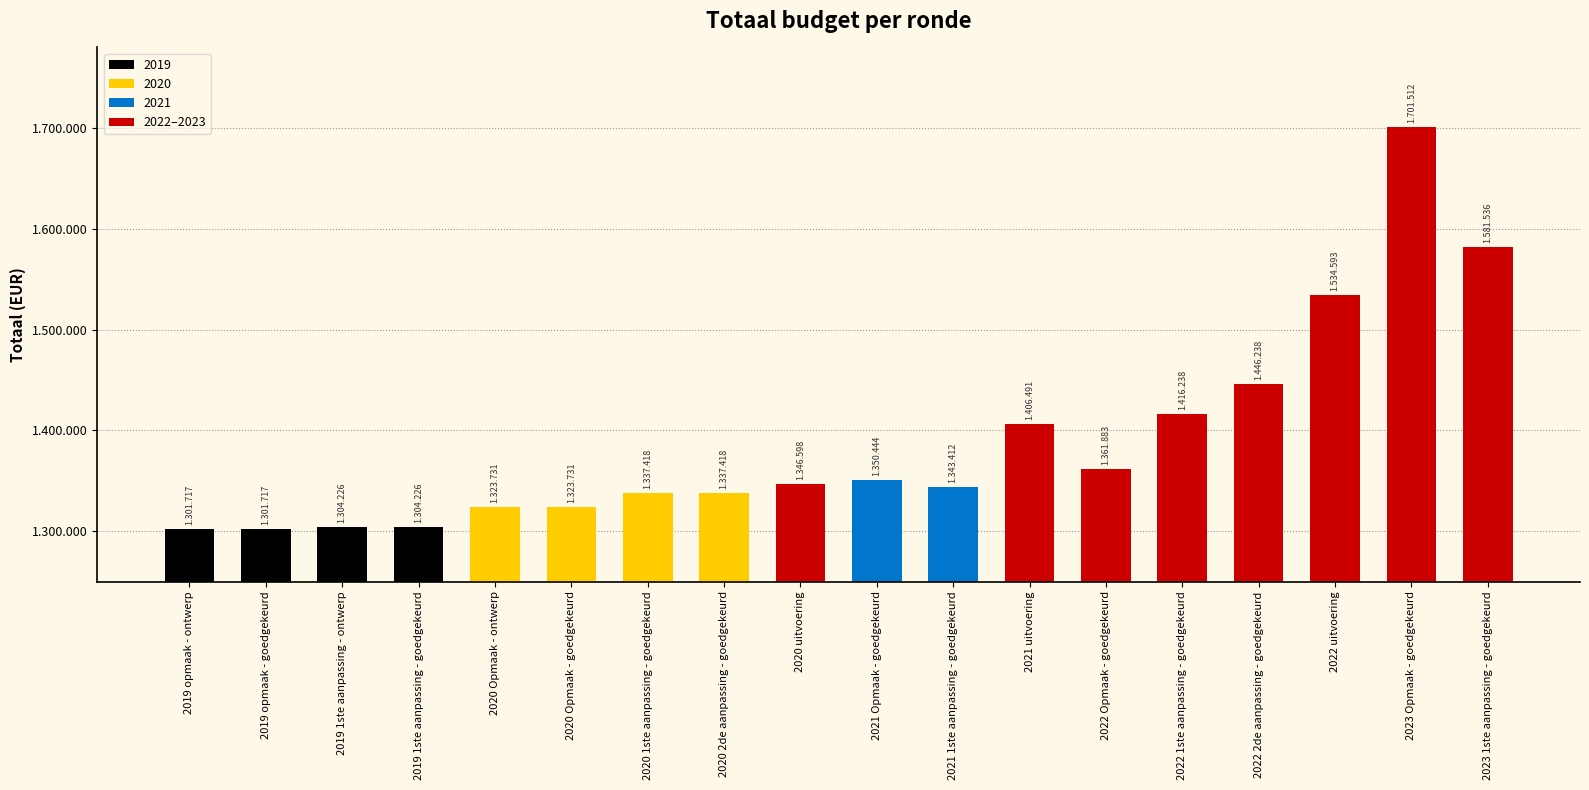

Where does the data first go above 1346598?

2021 Opmaak - goedgekeurd